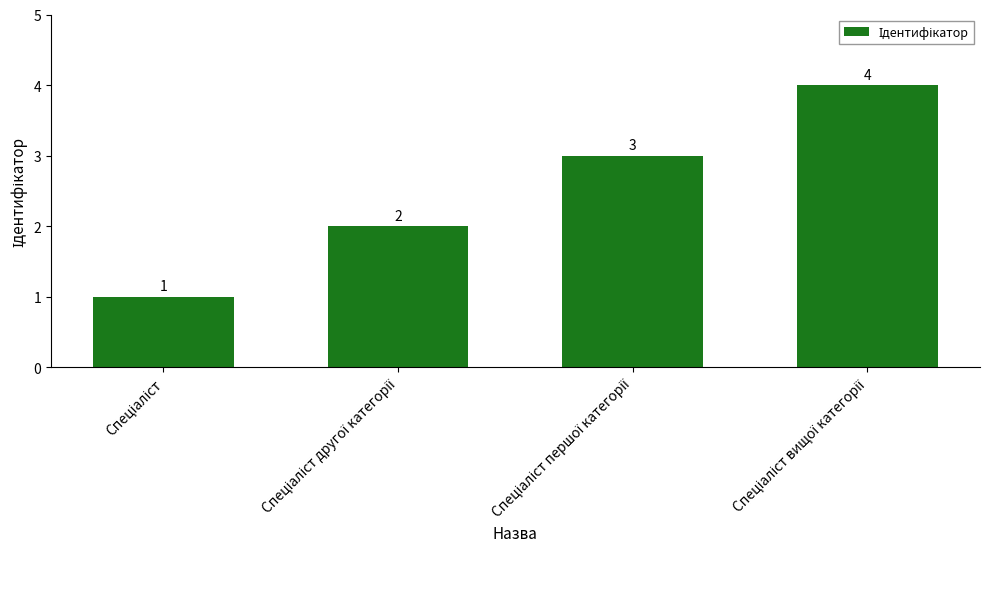

What is the value of the 3rd bar from the left?

3